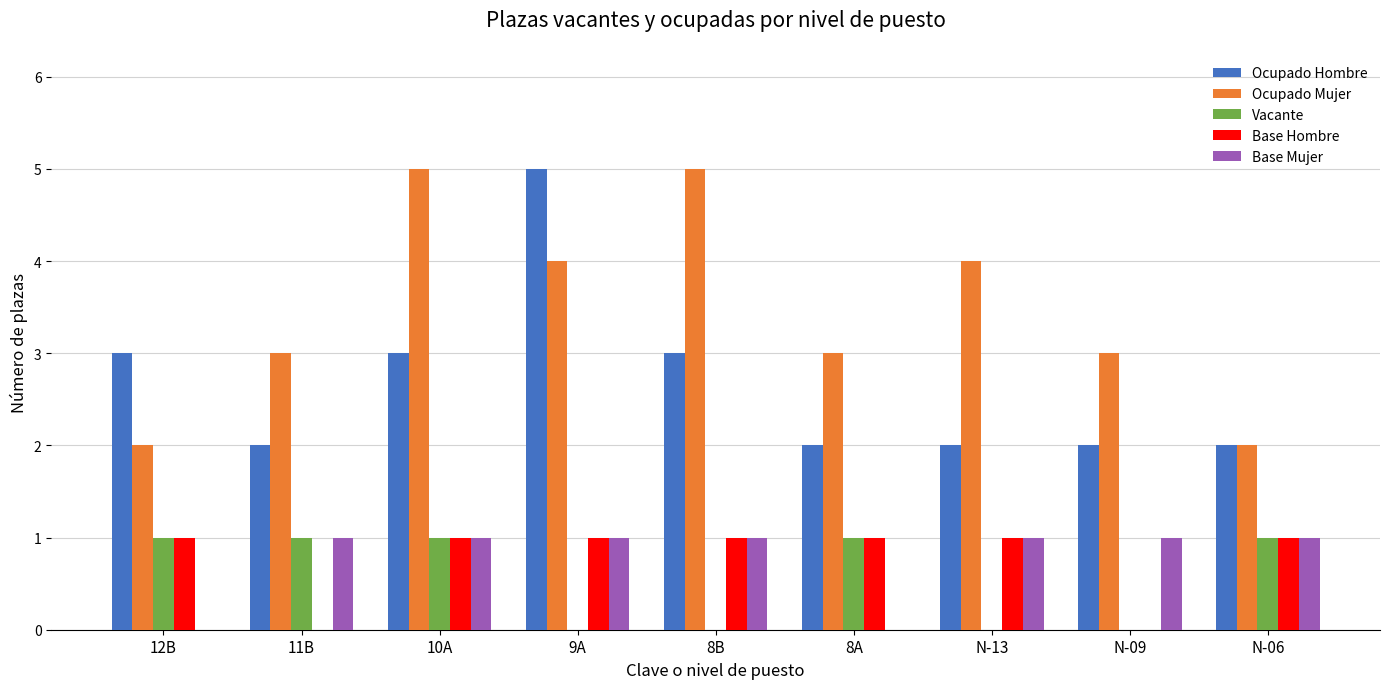

Which series has the largest total across all categories?

Ocupado Mujer